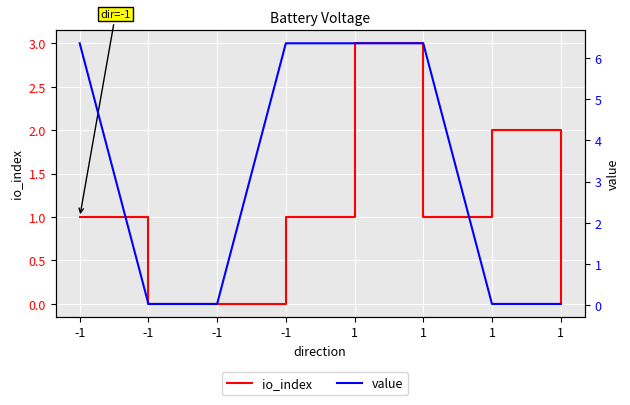

What is the average value of the io_index series?

1.0